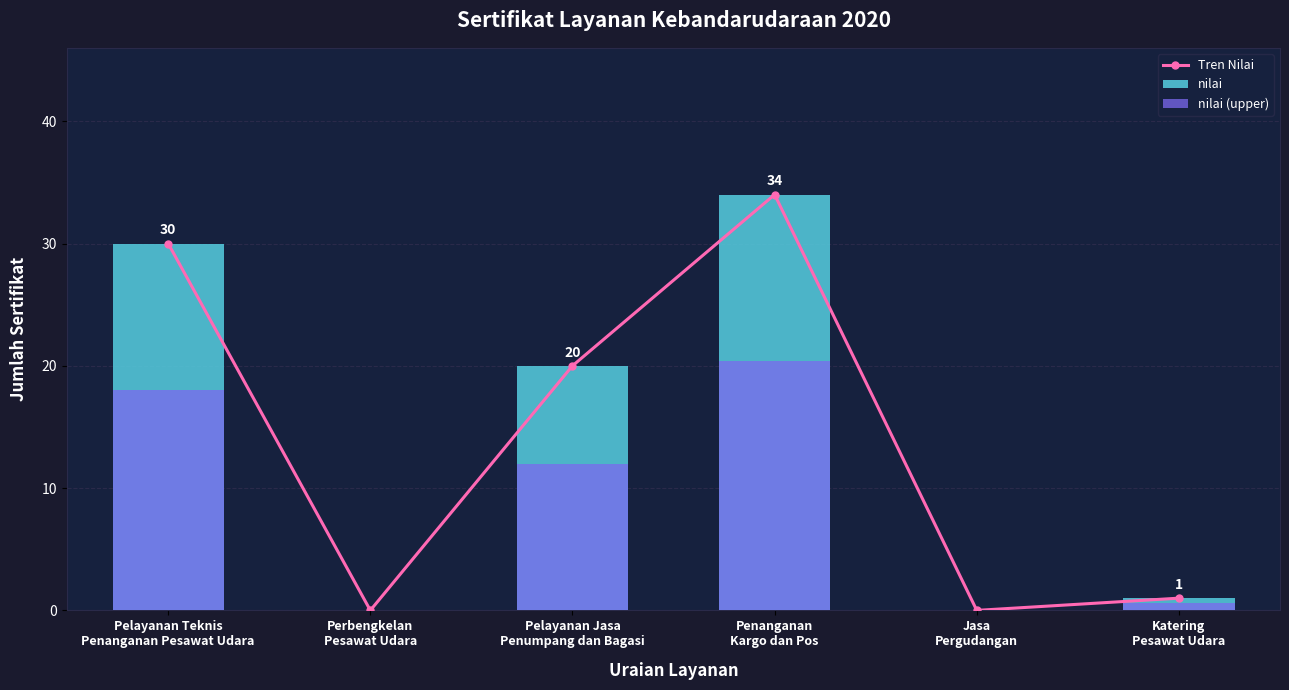

Which label corresponds to the largest value in the chart?

Penanganan
Kargo dan Pos